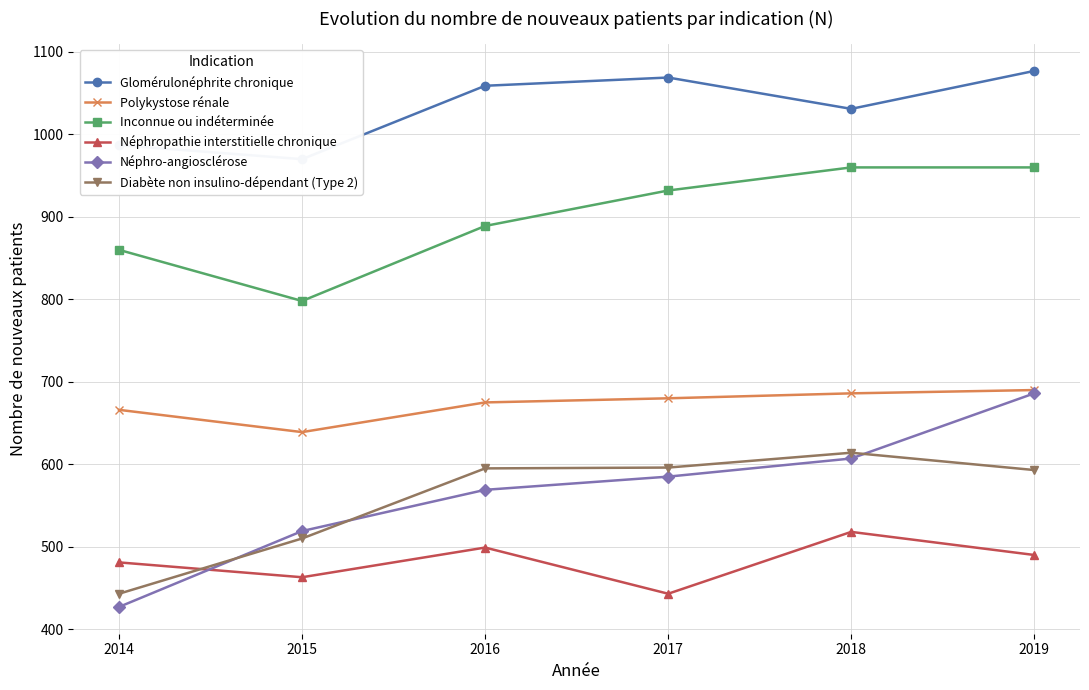

What is the value of the Néphropathie interstitielle chronique point at the 5th from the left?

518